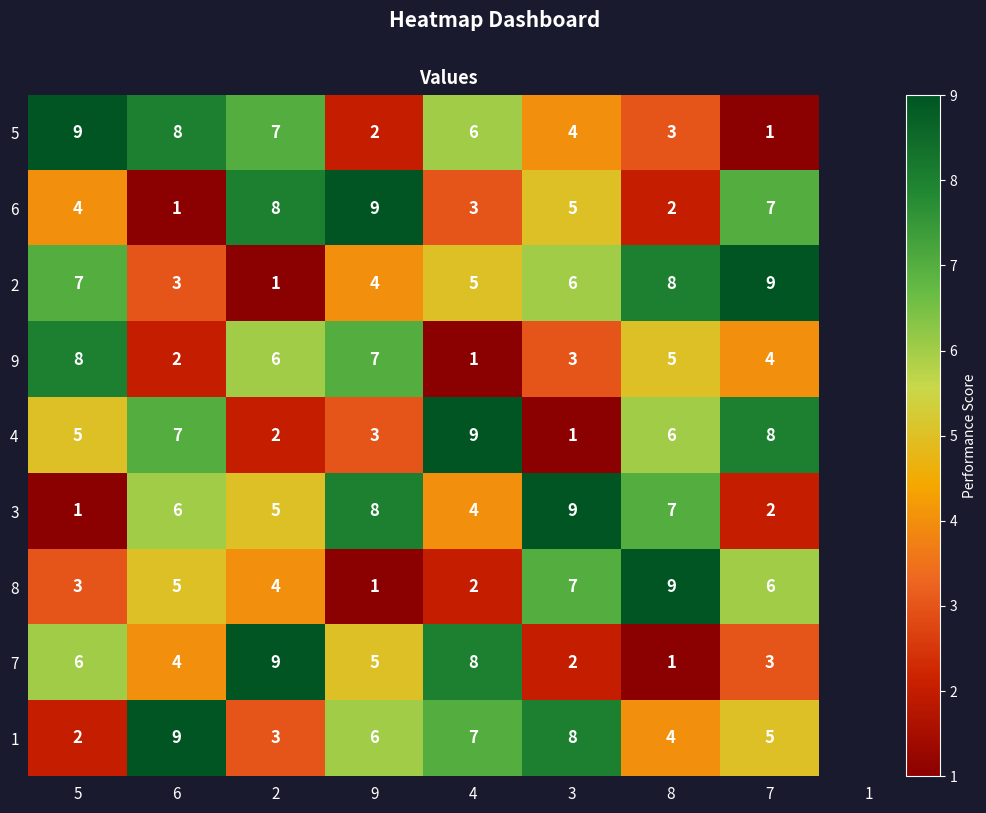

What is the average value of the 1 series?

6